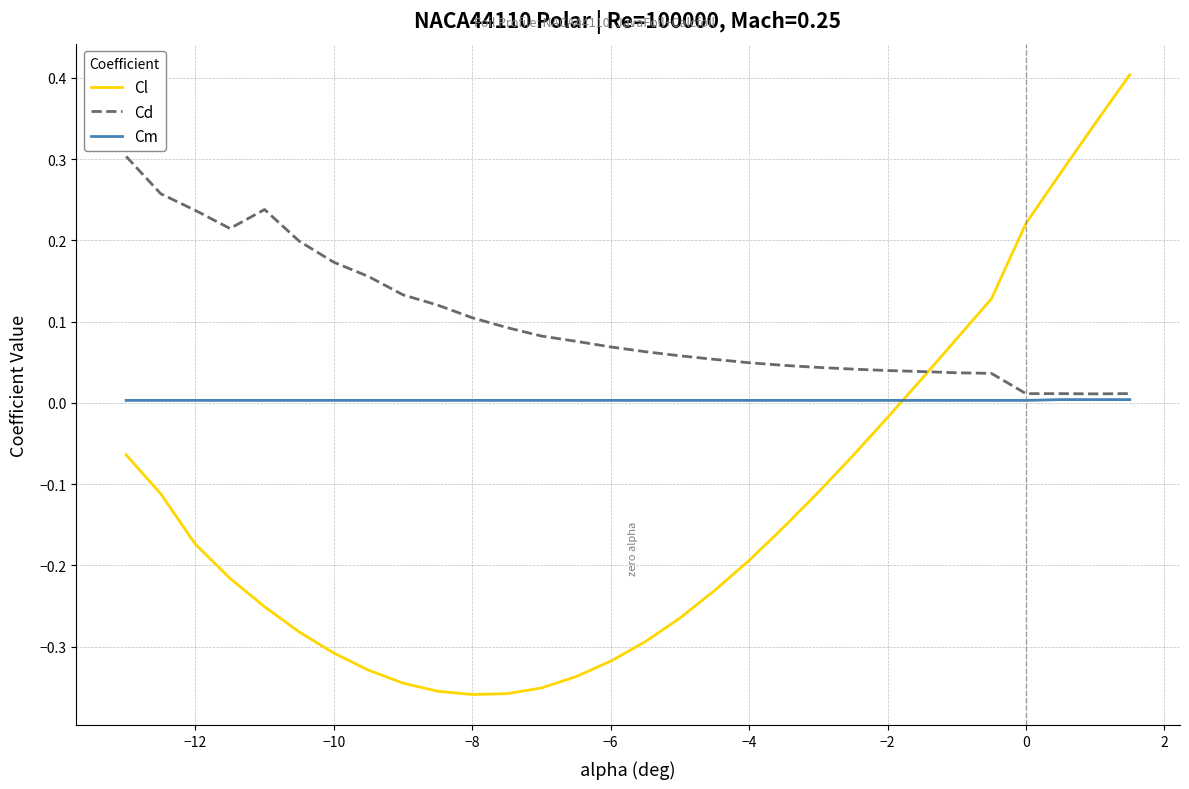

Which series has the largest total across all categories?

Cd